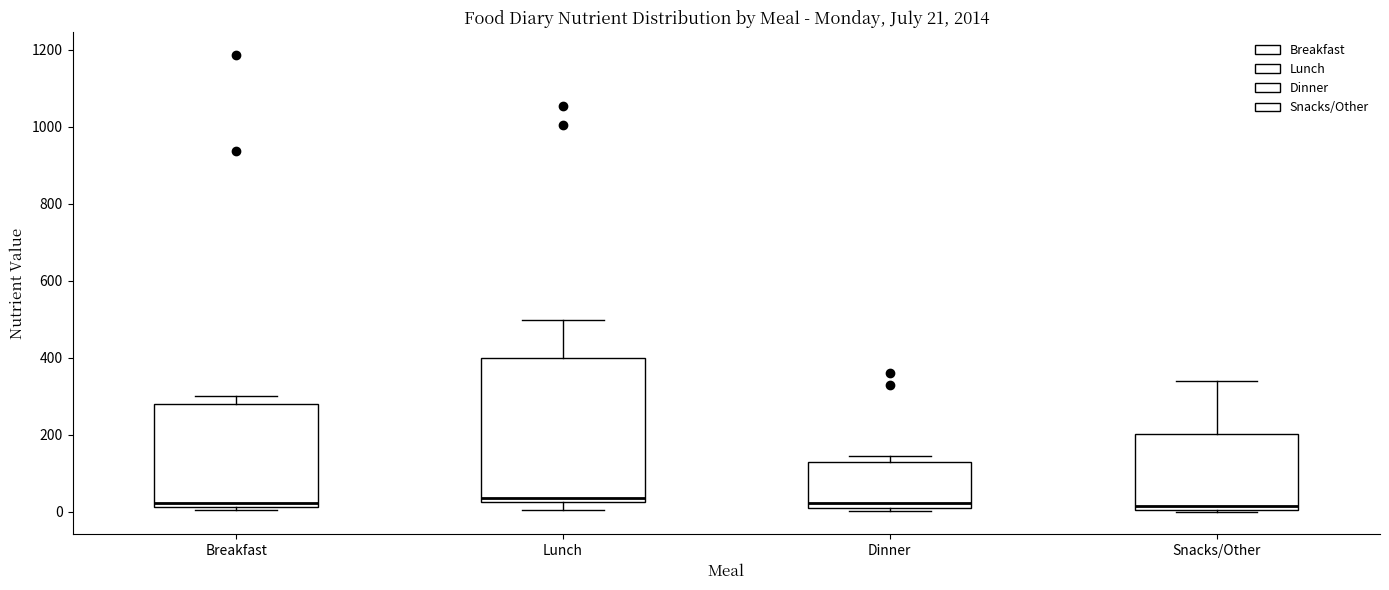

Which box is the tallest, from its lower edge to its upper edge?

Lunch